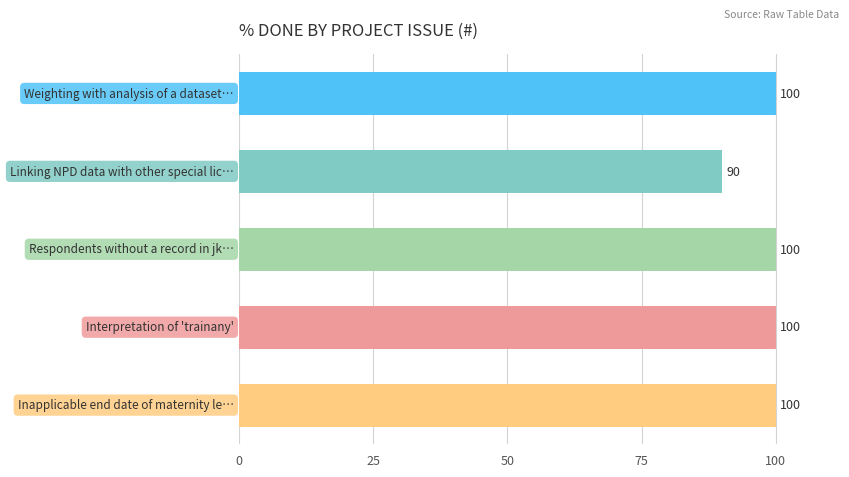

Count the values in the range 100 to 101.

4